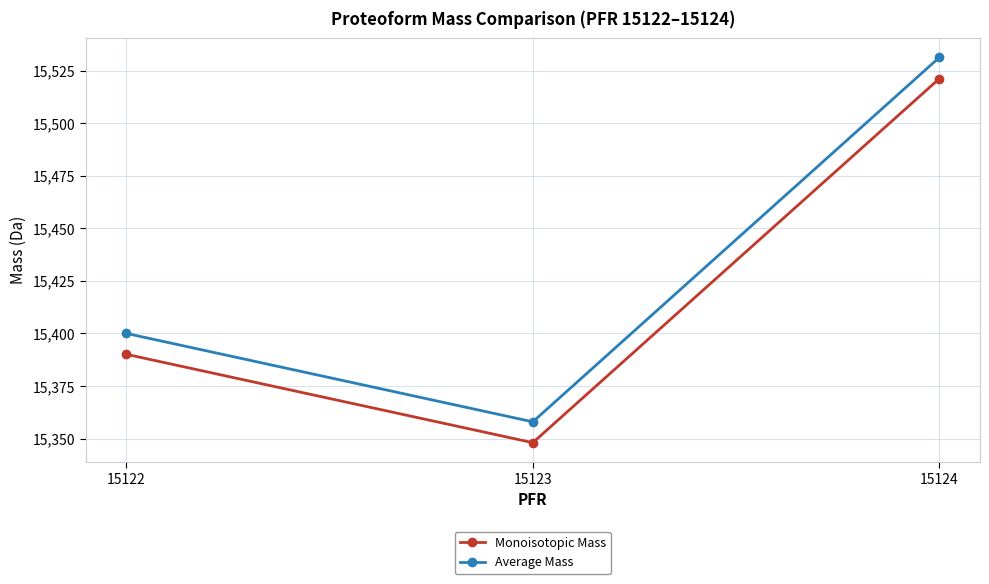

Count the number of categories in the chart.

3